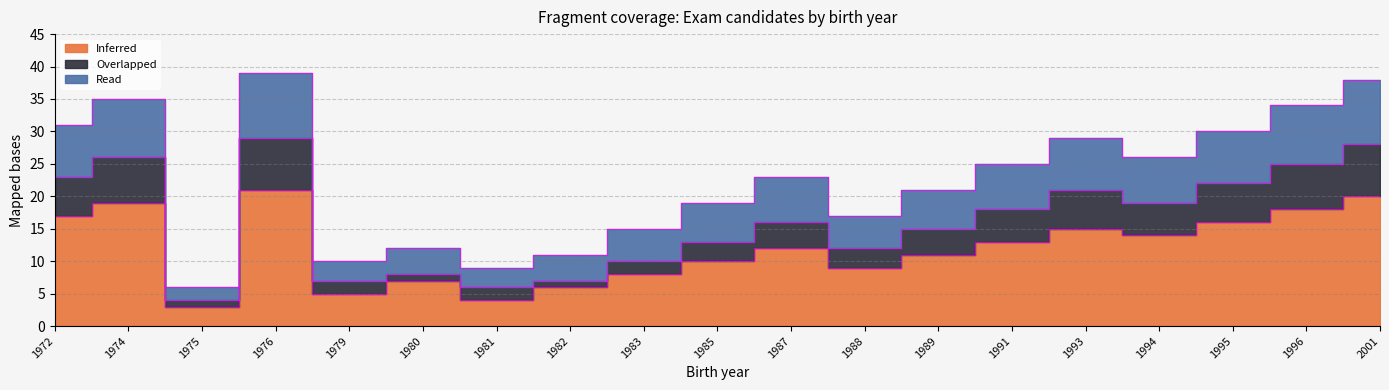

Is it true that Overlapped equals 3 at 1988?

True